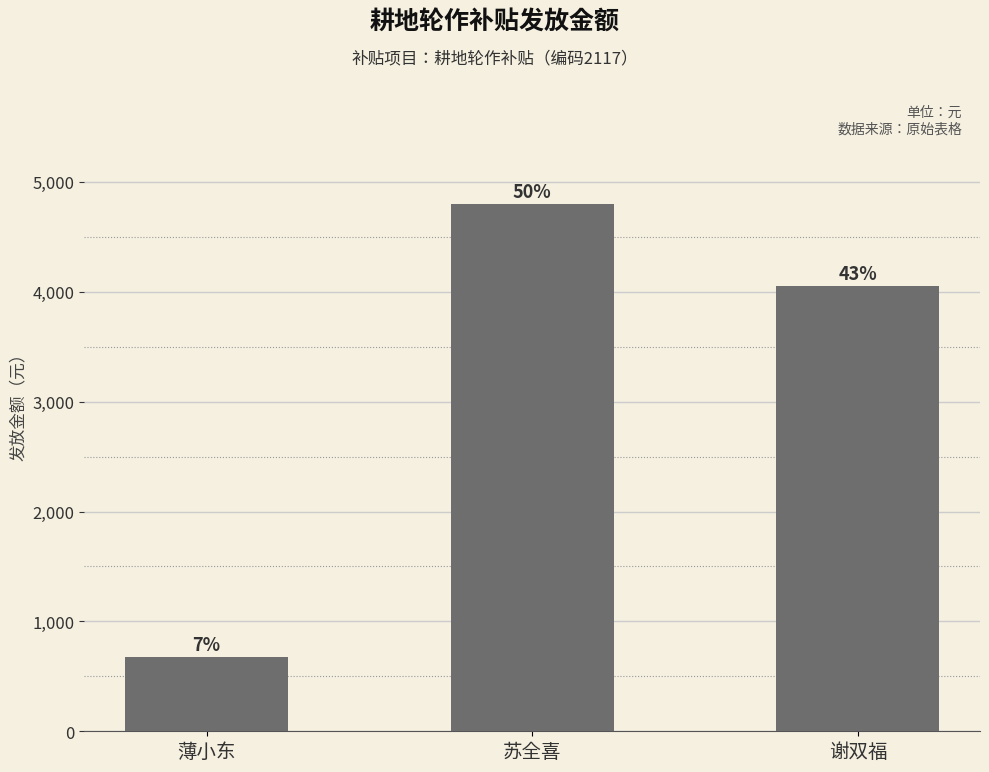

How many bars are there in total?

3